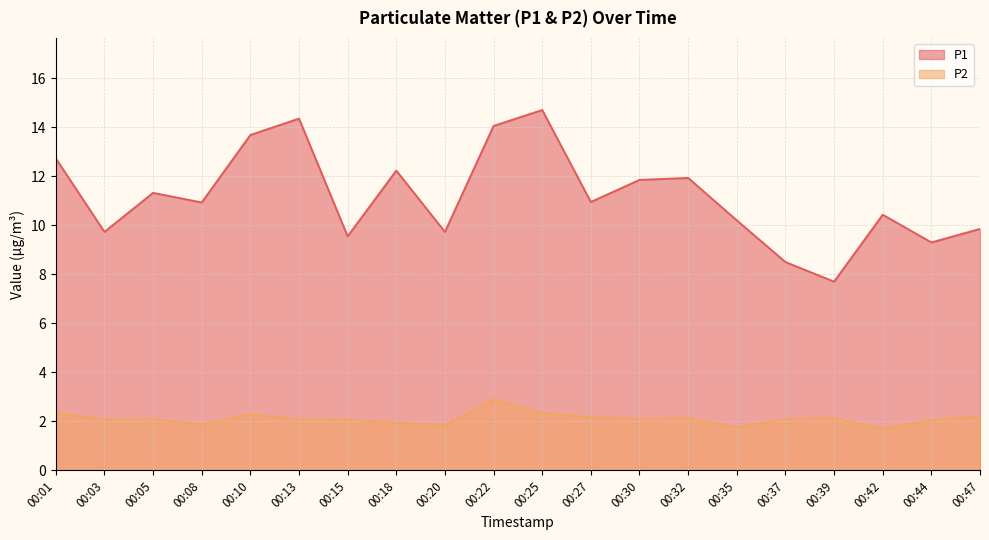

True or false: P1 has a value of 14.1 at 00:22.

True